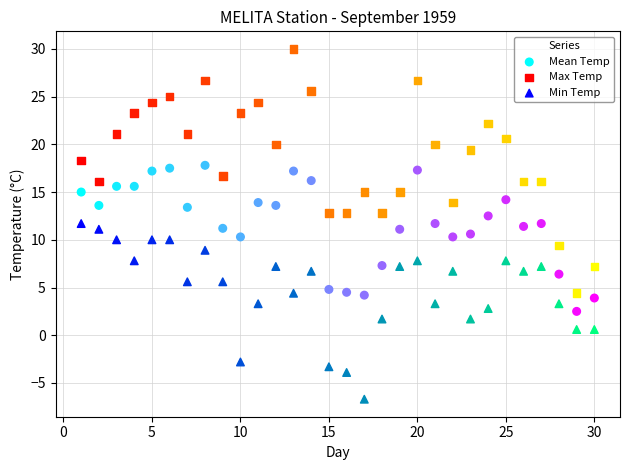

Which series has the widest spread of Y values?

Max Temp